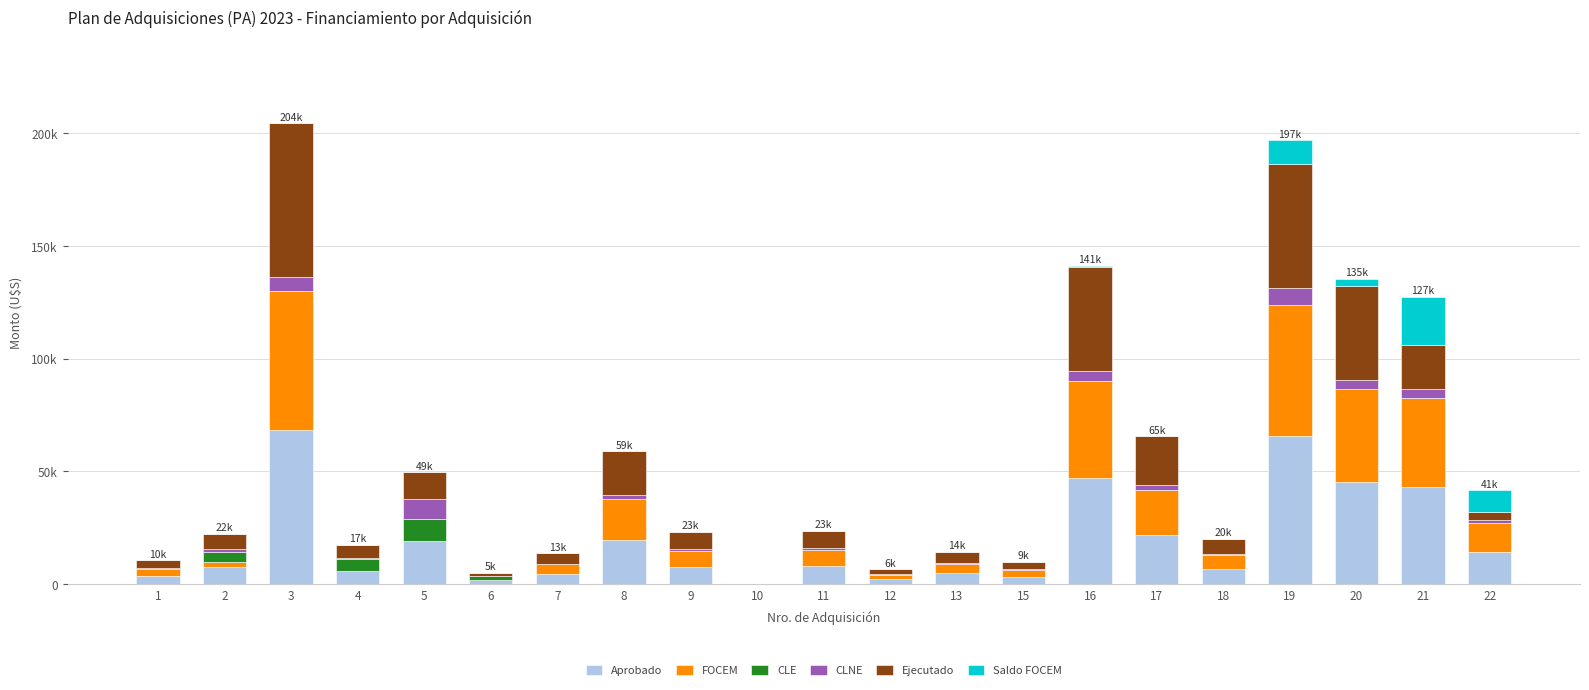

Which has a higher value, 10 or 7?

7